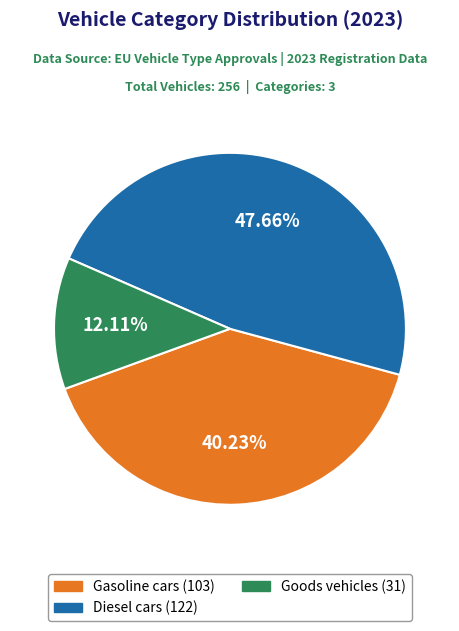

Is there a majority slice in this chart?

No